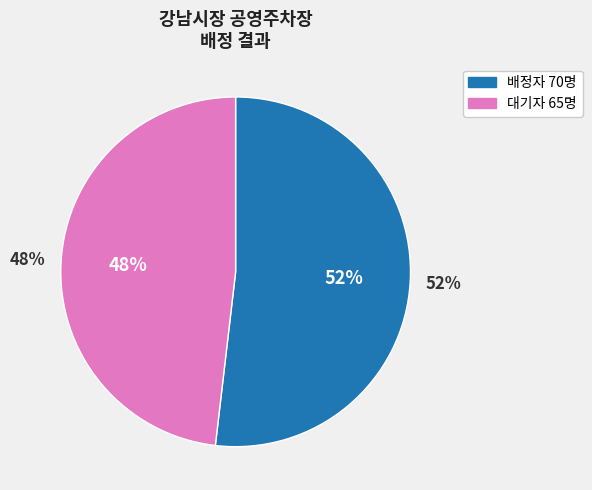

How many slices are in this pie chart?

2